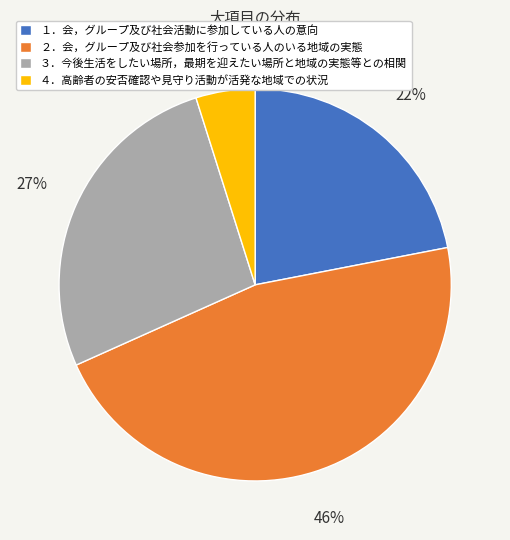

Rank the categories by value from highest to lowest.

２．会，グループ及び社会参加を行っている人のいる地域の実態, ３．今後生活をしたい場所，最期を迎えたい場所と地域の実態等との相関, １．会，グループ及び社会活動に参加している人の意向, ４．高齢者の安否確認や見守り活動が活発な地域での状況